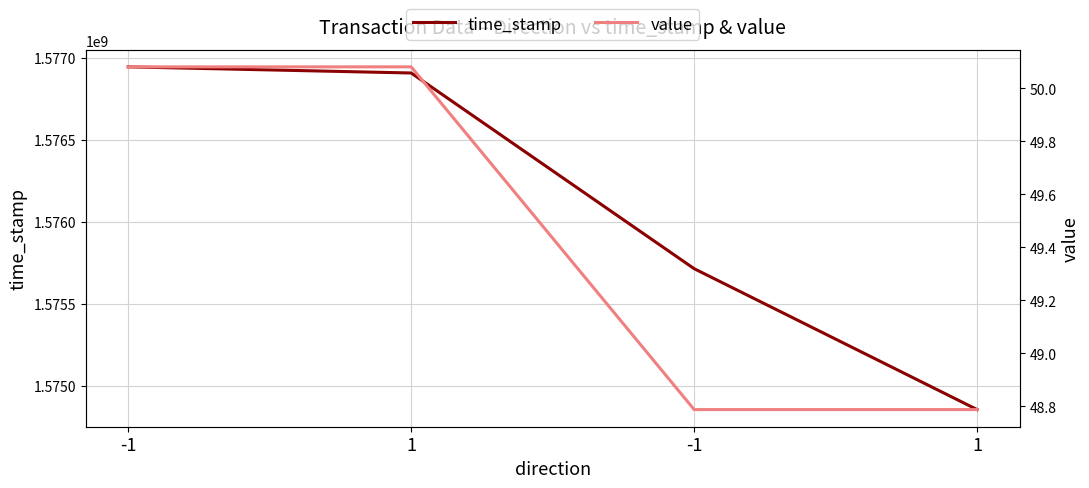

Which category has the lowest value in the value series?

-1